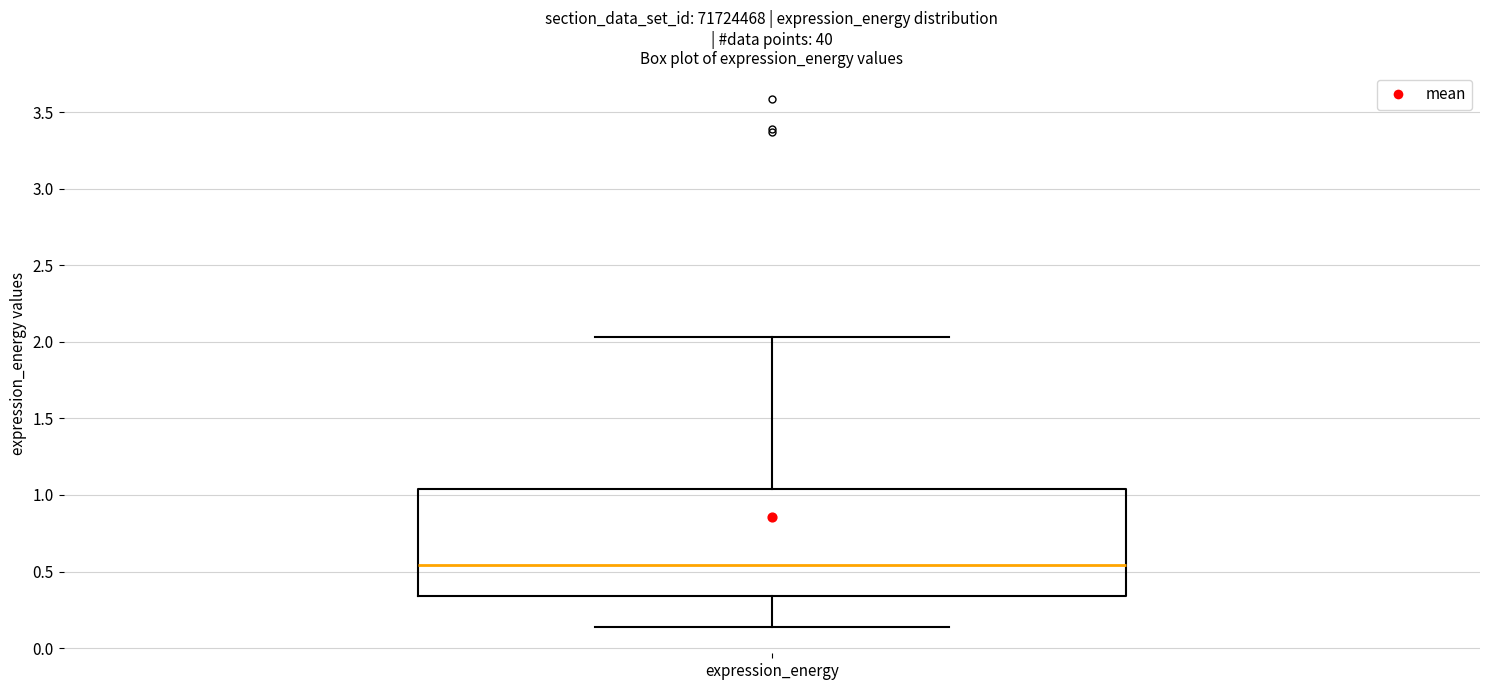

Transcribe this box plot: give where the median line is, the range the box spans, and where the two whiskers end, as read against the y-axis. The values are not printed on the chart, so give them approximately, as read against the axis.

median 0.55, box 0.35 to 1.05, whiskers 0.15 to 2.05